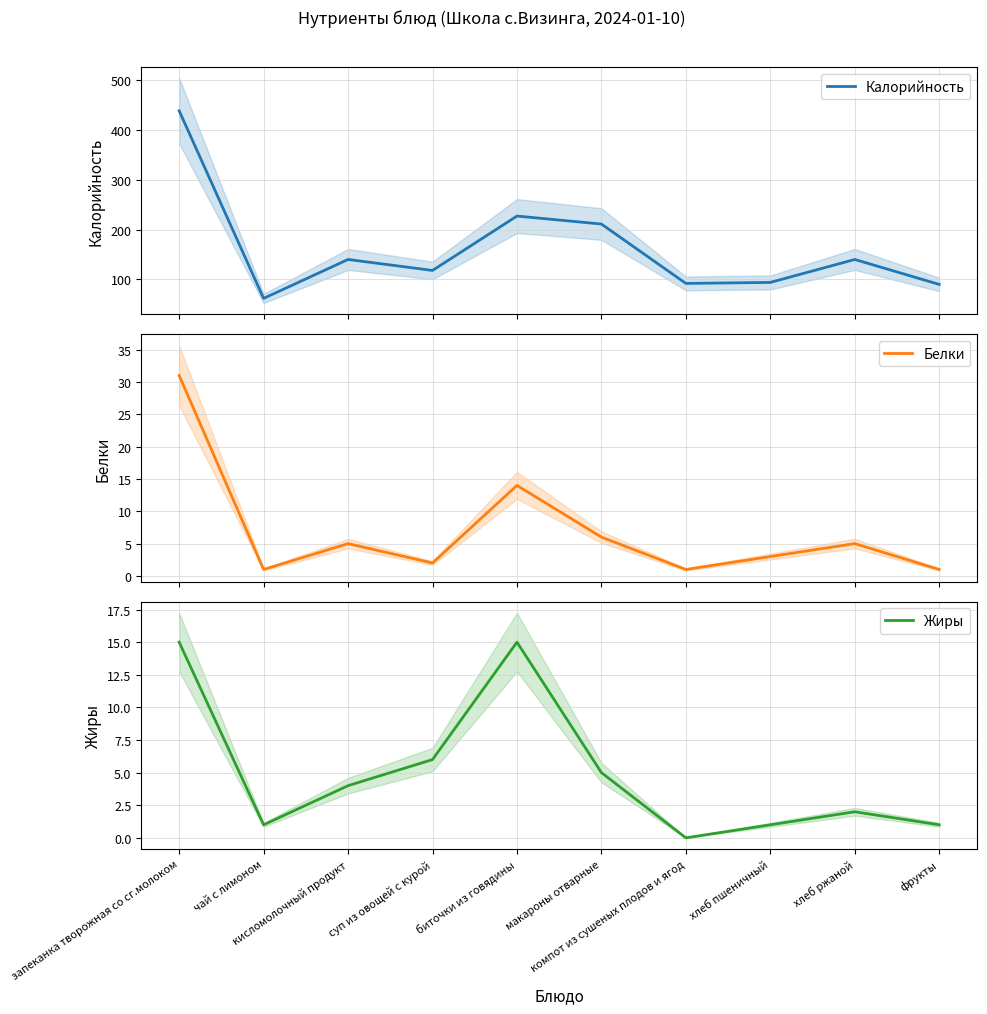

Is the value of Белки at биточки из говядины greater than the value of Калорийность at биточки из говядины?

No